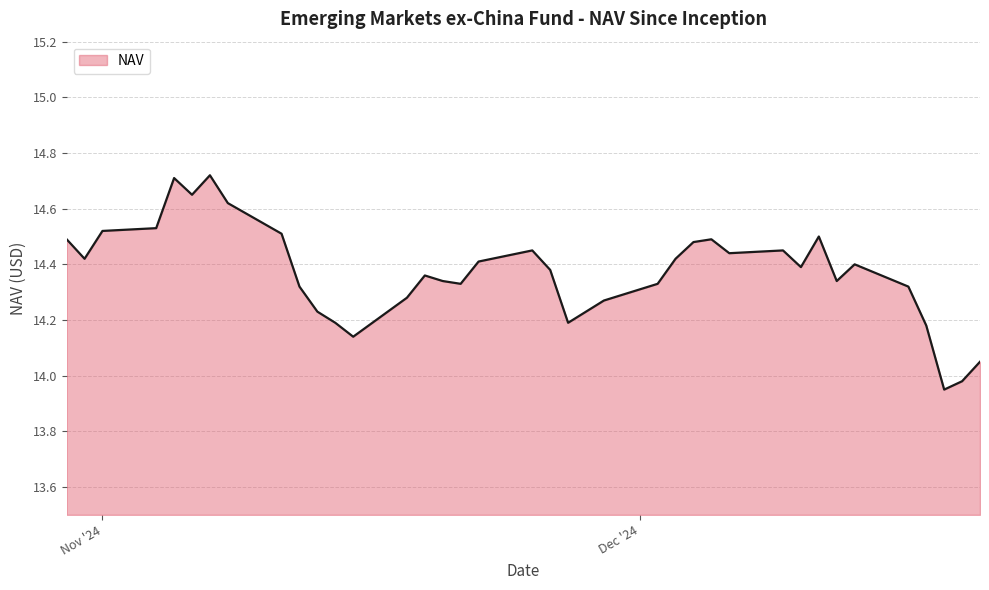

What is the difference between the maximum and minimum values?

0.8